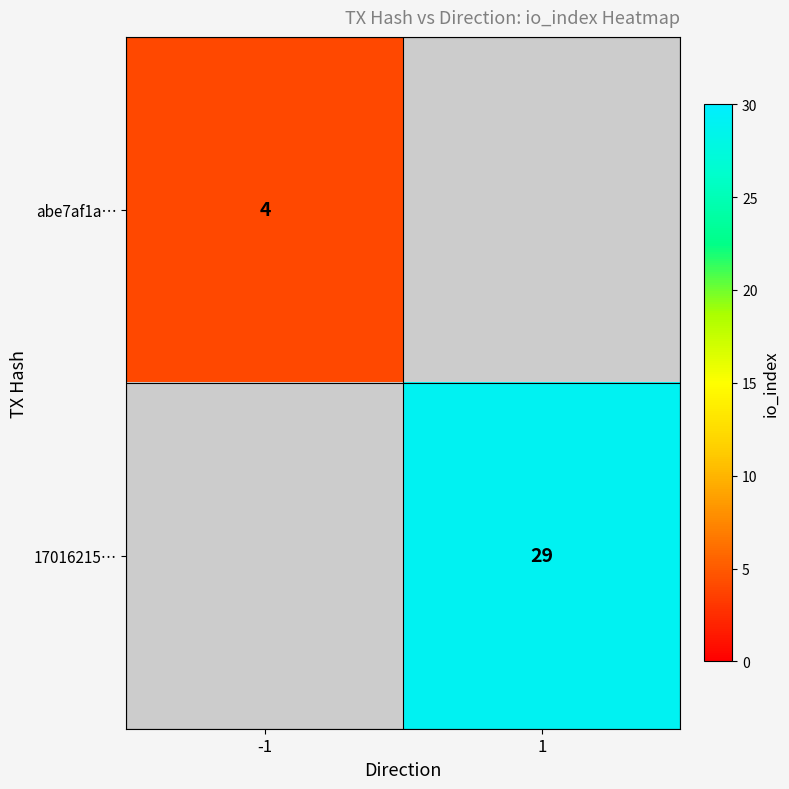

Is it true that abe7af1a… equals 4 at -1?

True